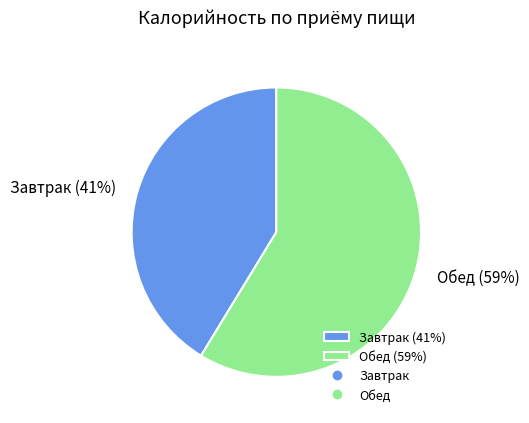

Is it true that Обед is 59% of the pie?

True